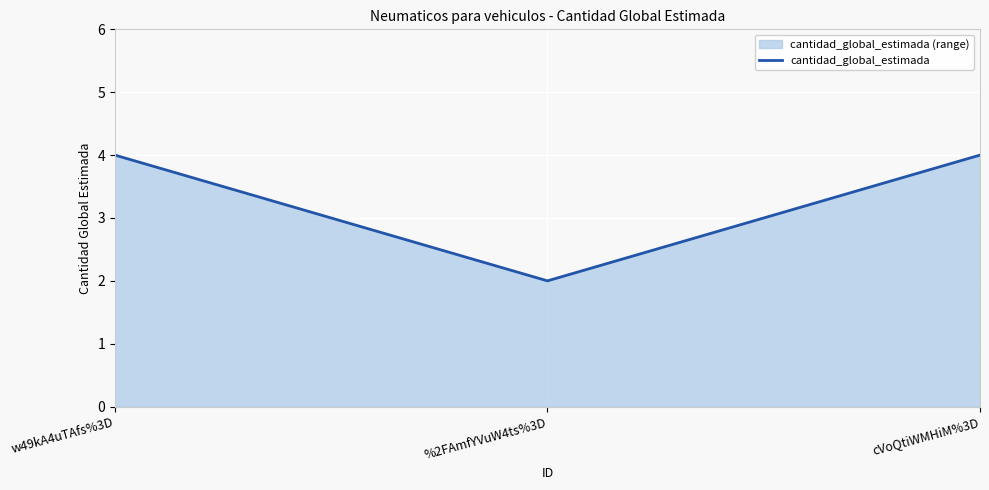

What value does the data have at %2FAmfYVuW4ts%3D?

2